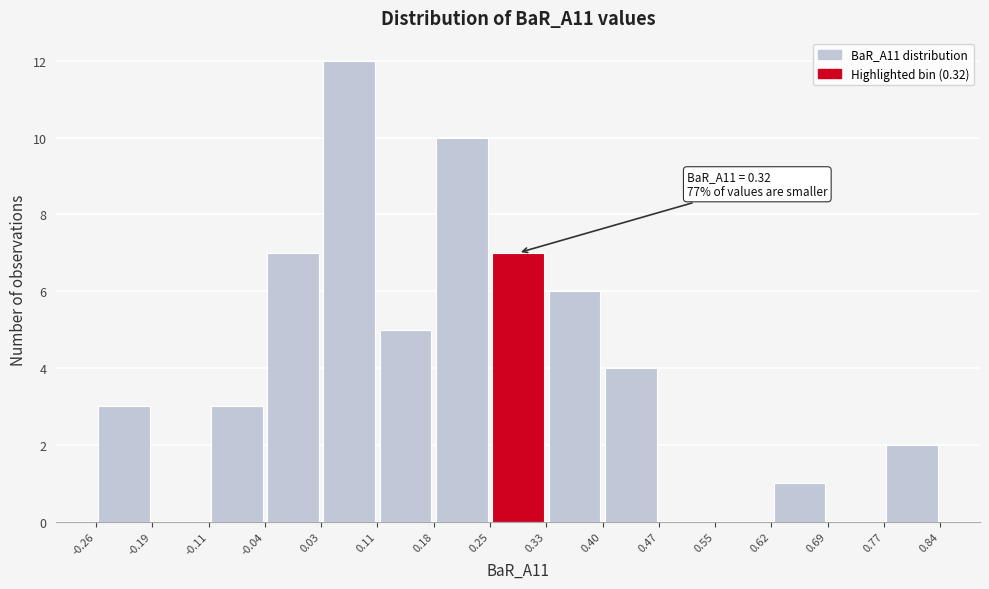

Over which range of the x-axis is the bar tallest?

0.03 to 0.11